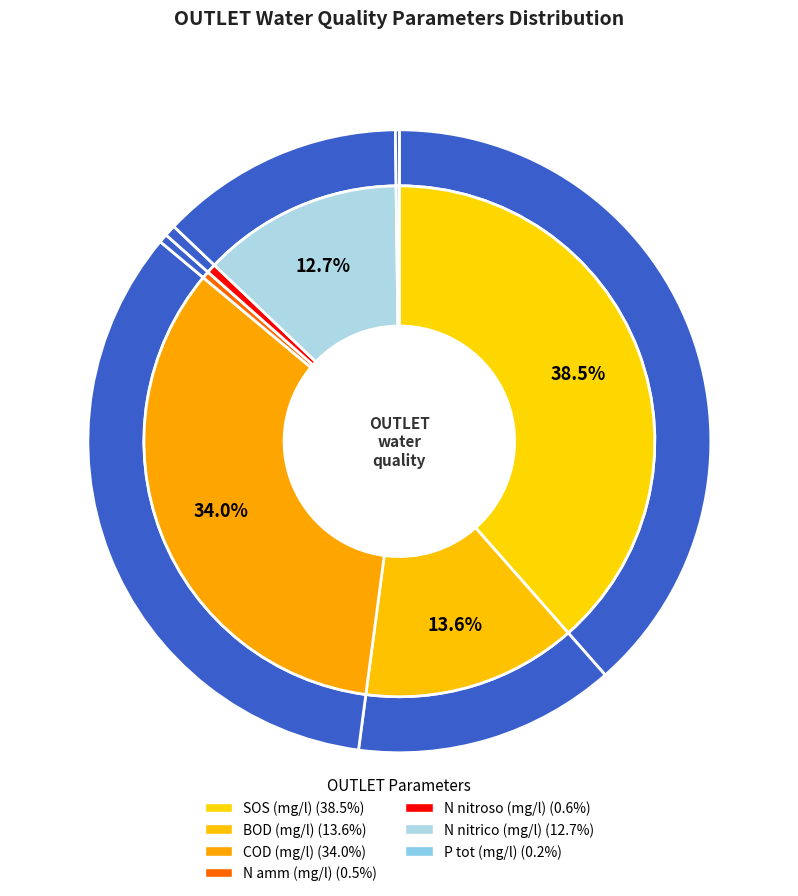

What is the change in value from COD (mg/l) to N nitrico (mg/l)?

-9.4